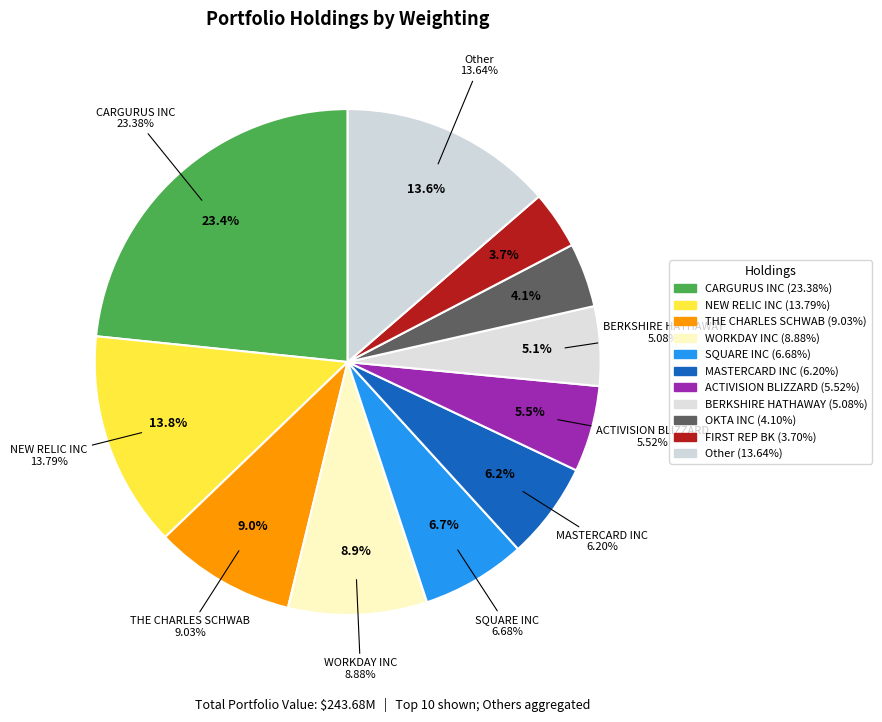

Count the number of slices in the pie.

11